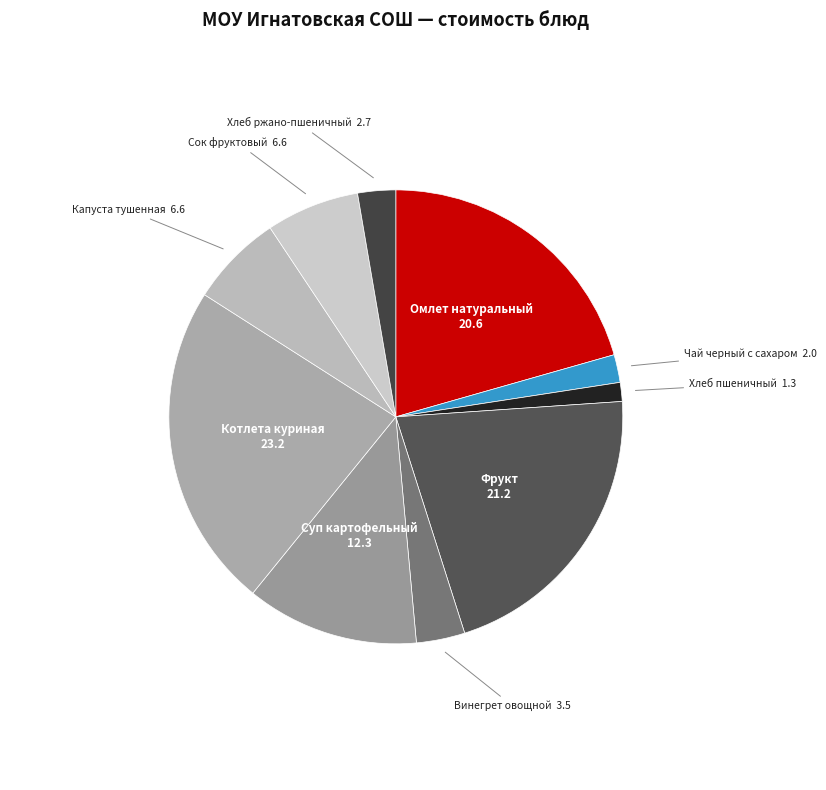

Count the number of slices in the pie.

10